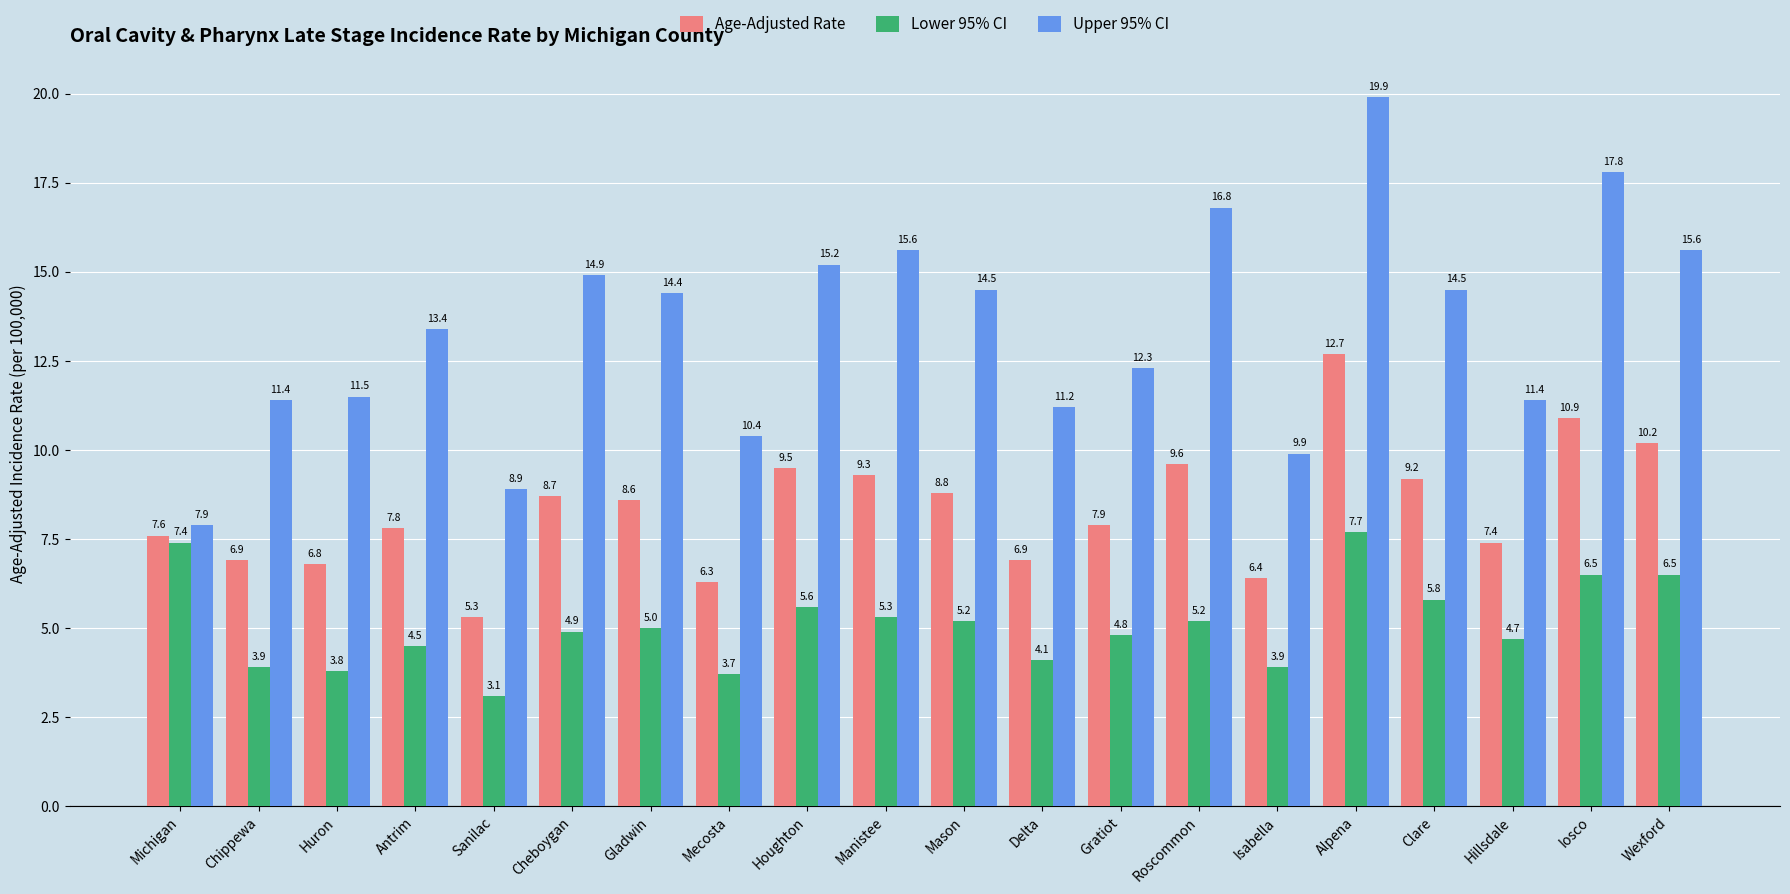

What is the approximate value of Lower 95% CI at Delta?

4.1